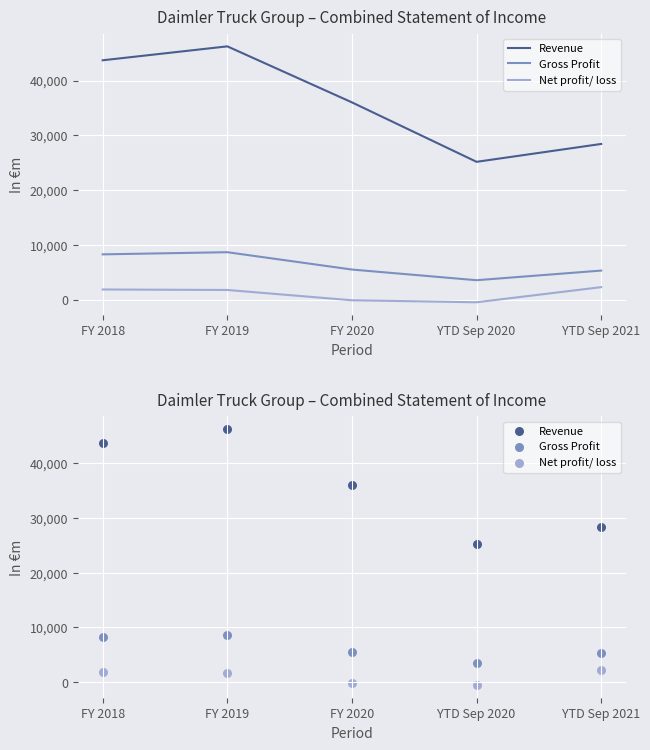

Which series has the largest total across all categories?

Revenue